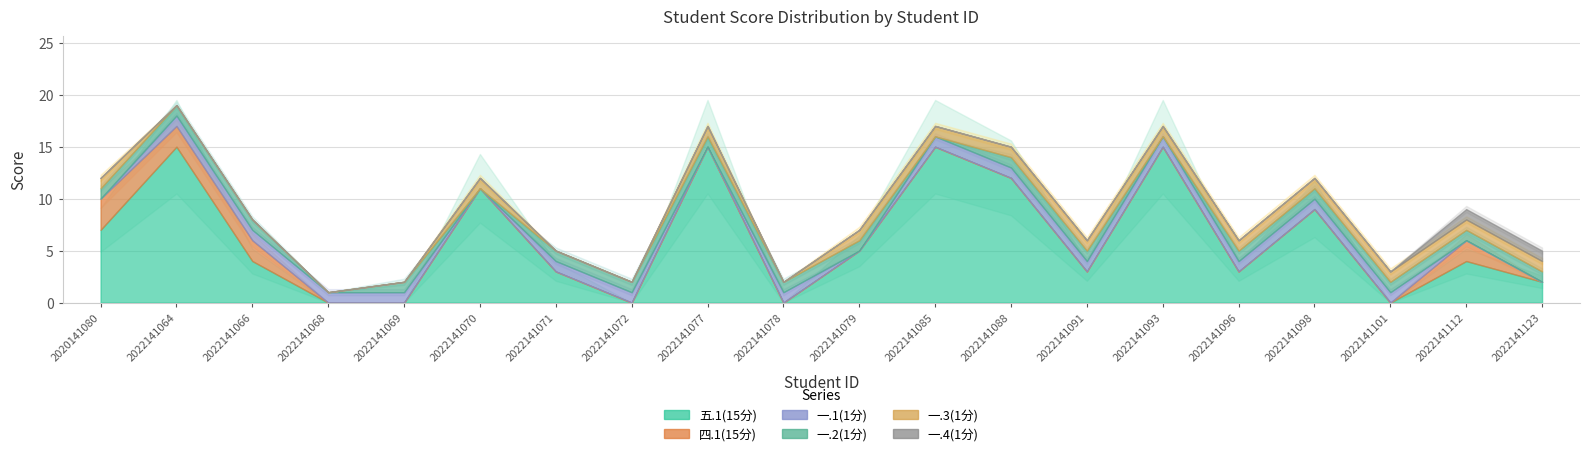

Which series has the largest total across all categories?

五.1(15分)